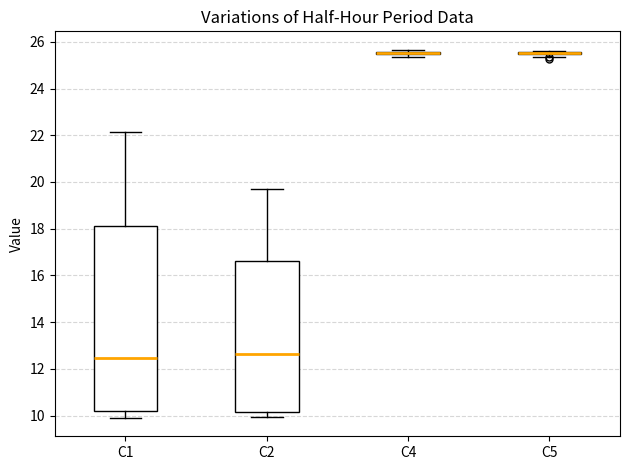

Where does the median line of the box for C1 sit on the y-axis? The values are not printed on the chart, so give them approximately, as read against the axis.

12.4